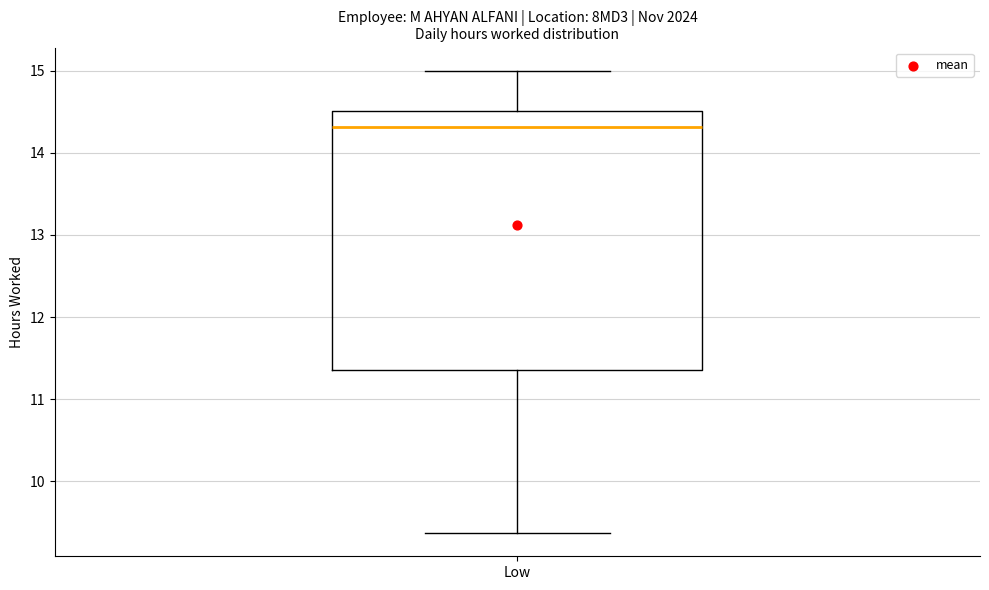

Where is the lower edge of the box for Low on the y-axis? The values are not printed on the chart, so give them approximately, as read against the axis.

11.4